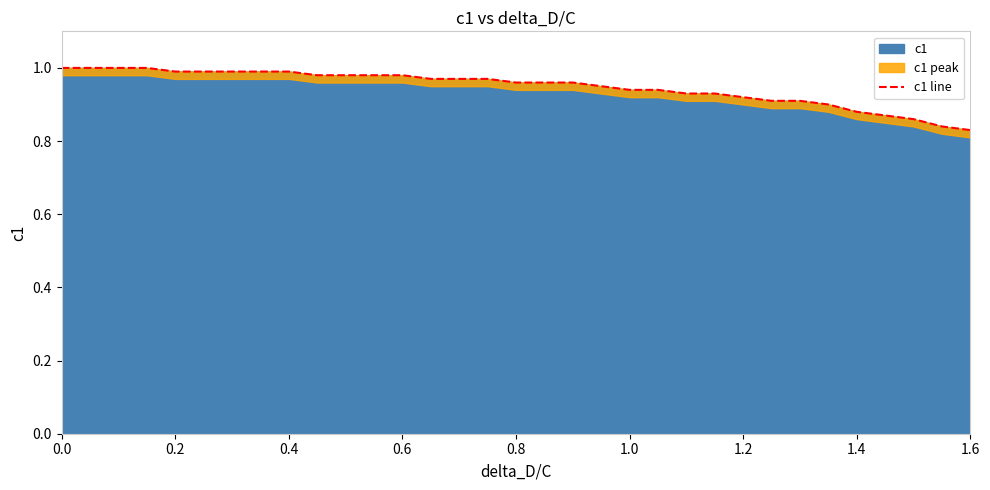

What is the difference between the maximum and minimum values?

0.2